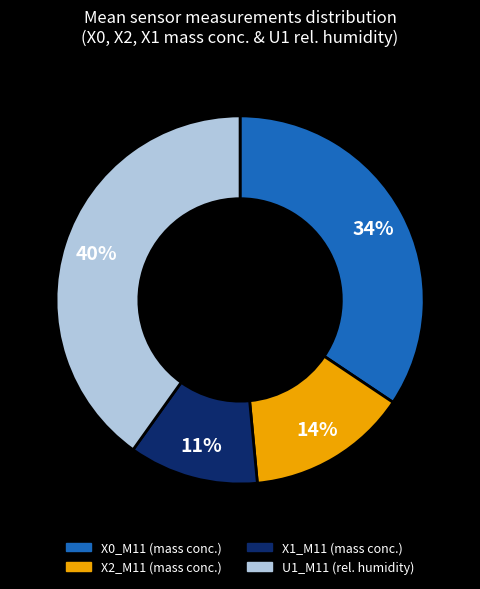

To the nearest percent, what percentage of the pie is X2_M11 (mass conc.)?

14%